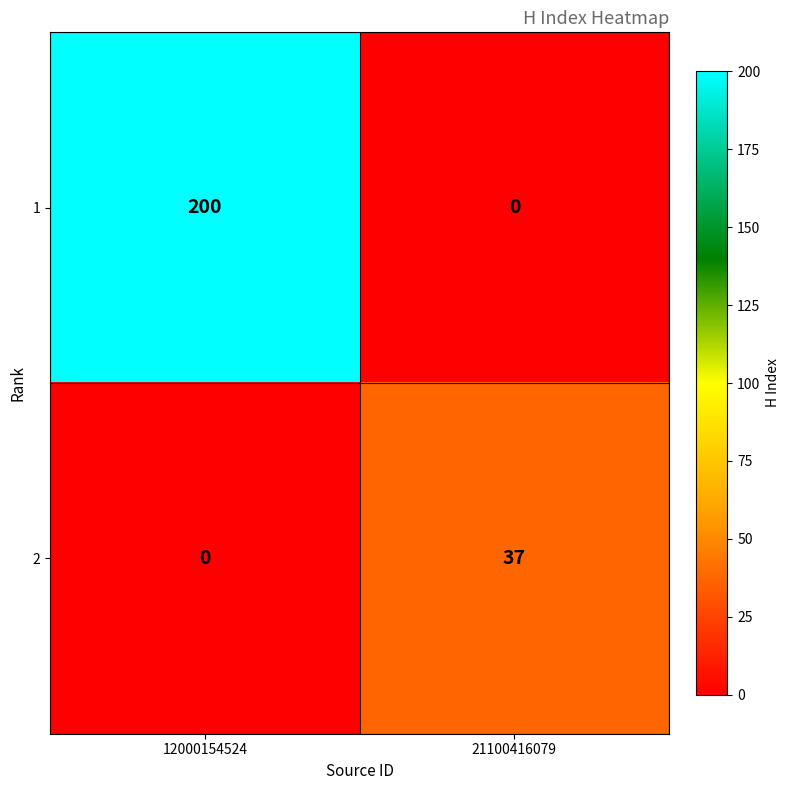

What is the difference between the 1 values at 21100416079 and 12000154524?

200